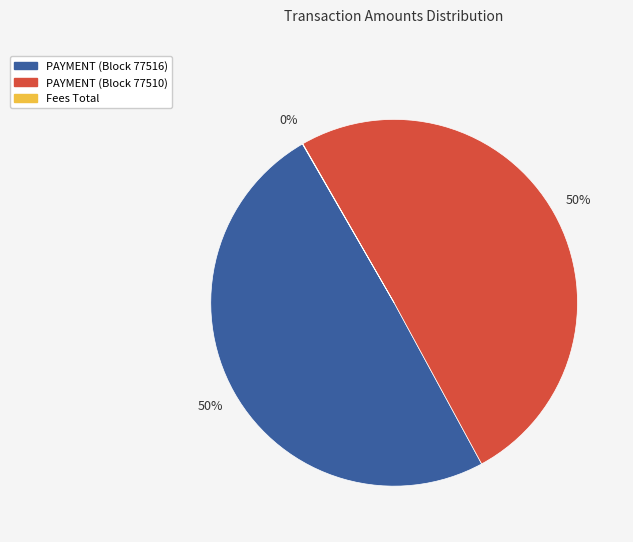

Combined, do PAYMENT (Block 77510) and PAYMENT (Block 77516) account for over 50%?

Yes